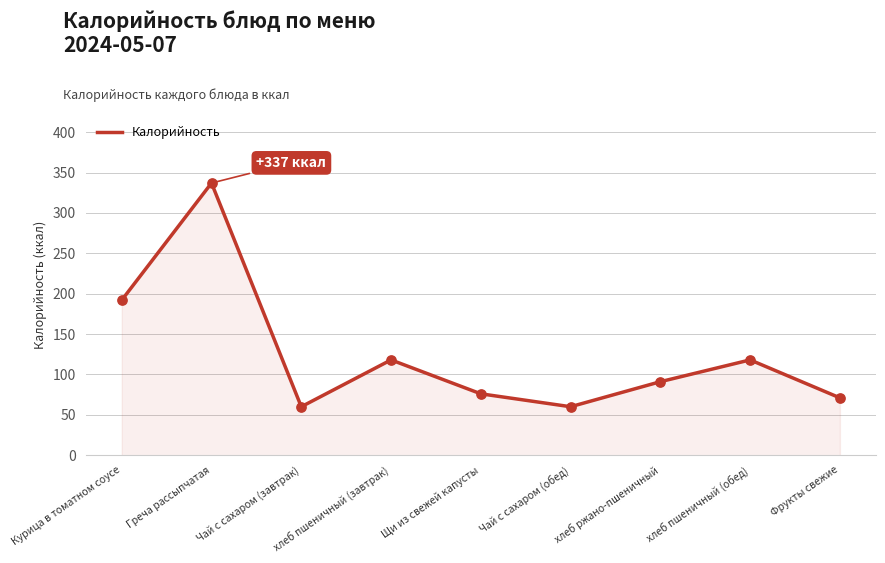

Which has a higher value, Чай с сахаром (завтрак) or Щи из свежей капусты?

Щи из свежей капусты